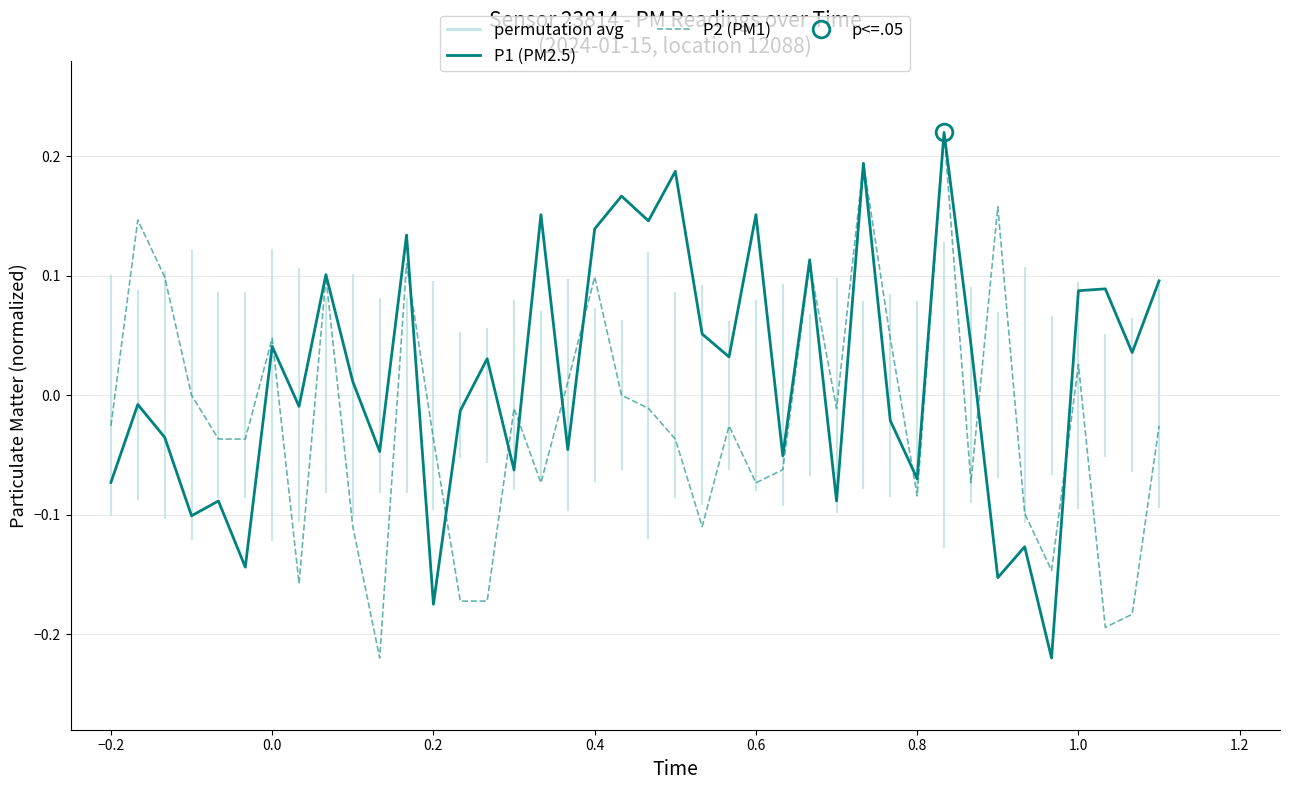

How many data points in P2 (PM1) are above 0?

13